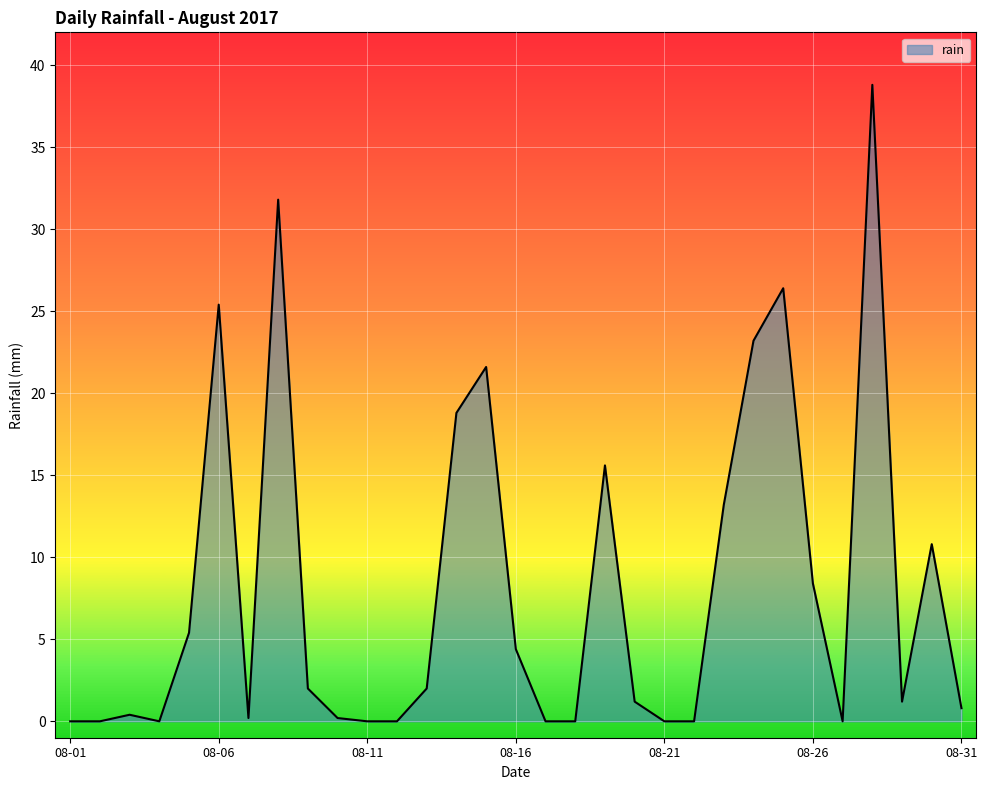

What is the greatest value displayed?

38.8